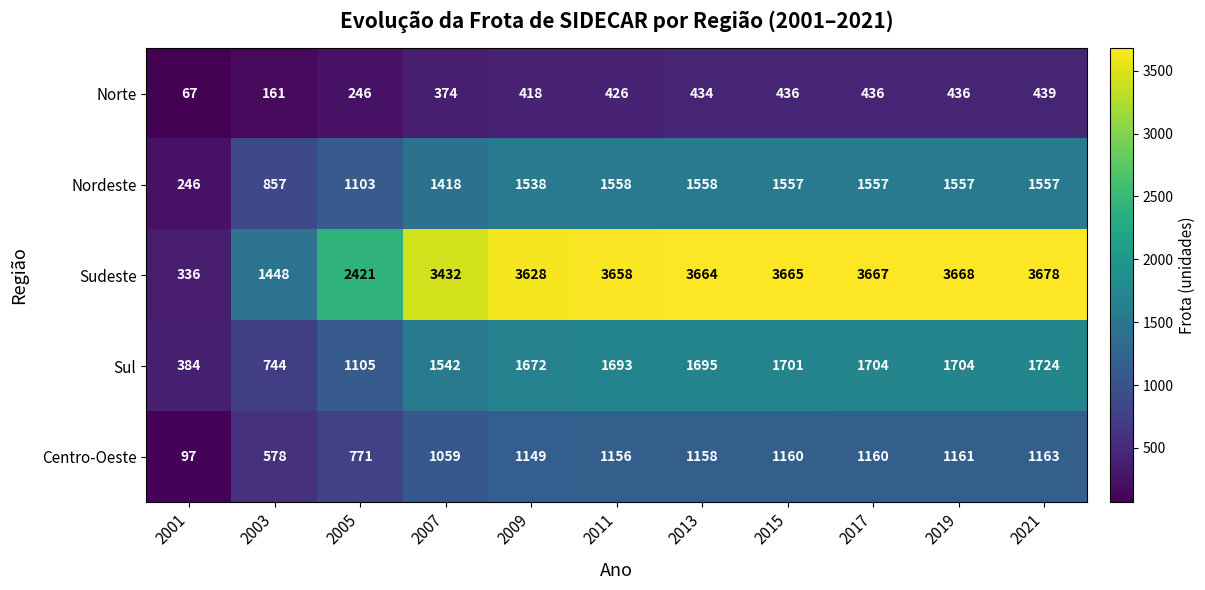

What is the difference between the Centro-Oeste values at 2005 and 2001?

674